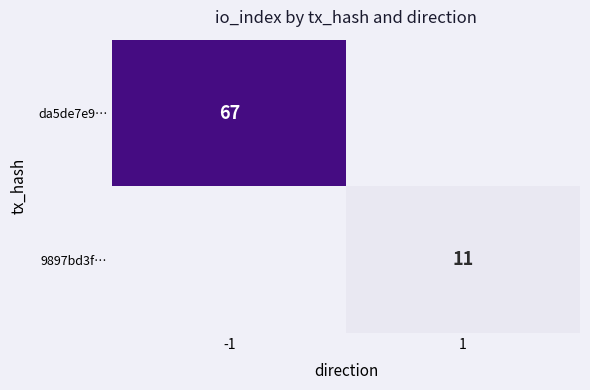

Which has a higher value, -1 or 1?

-1